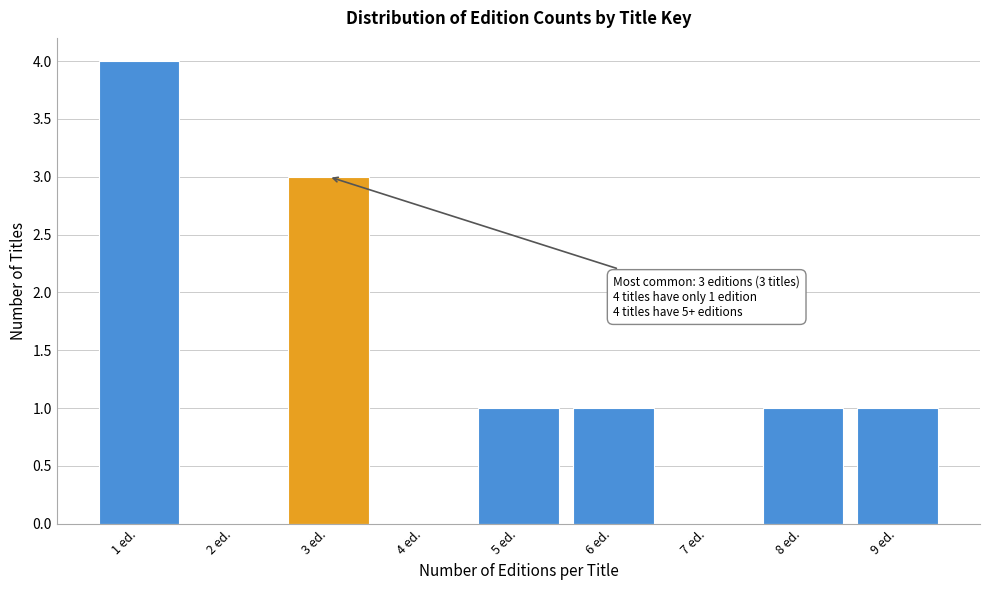

Over which range of the x-axis is the bar tallest?

0.5 to 1.5